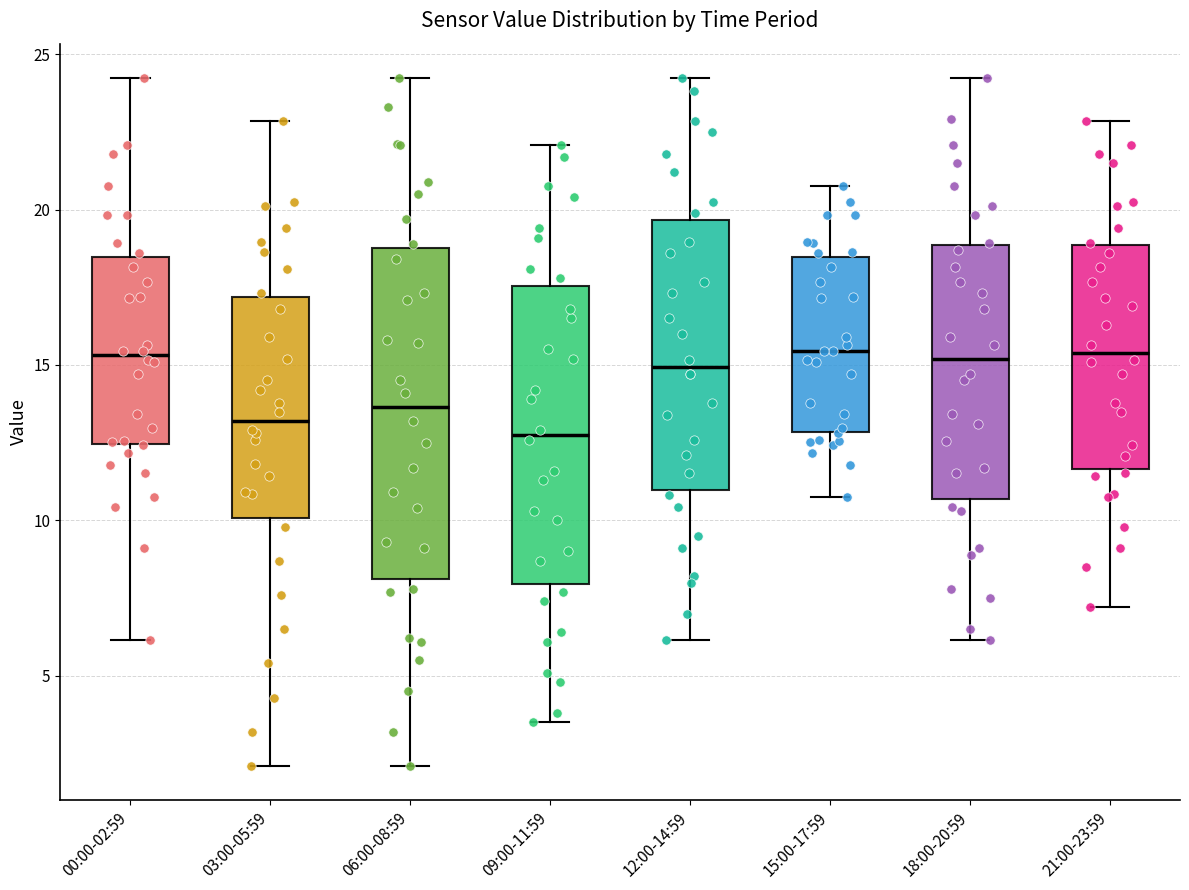

Comparing the boxes themselves (not the whiskers), which one is the tallest?

06:00-08:59